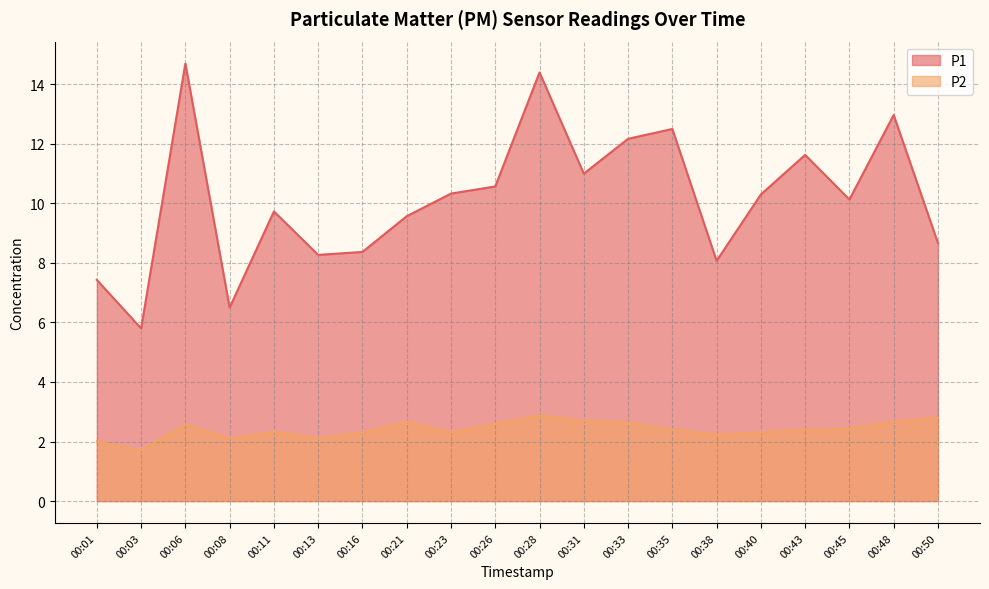

Rank the series at 00:40 from lowest to highest value.

P2, P1